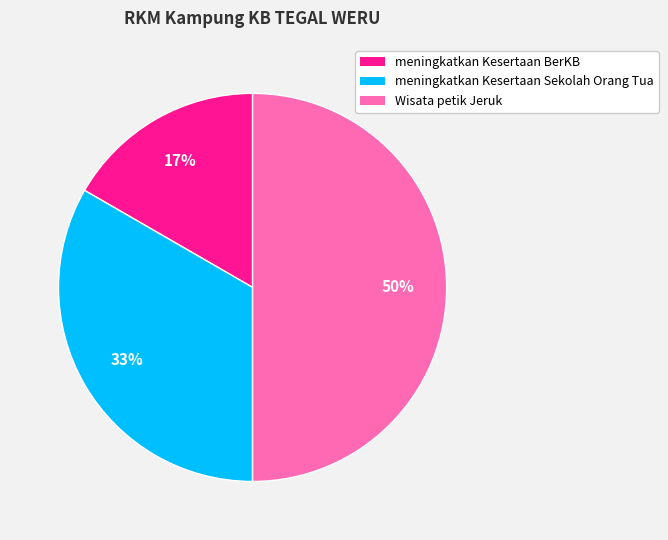

True or false: meningkatkan Kesertaan BerKB accounts for 17% of the total.

True